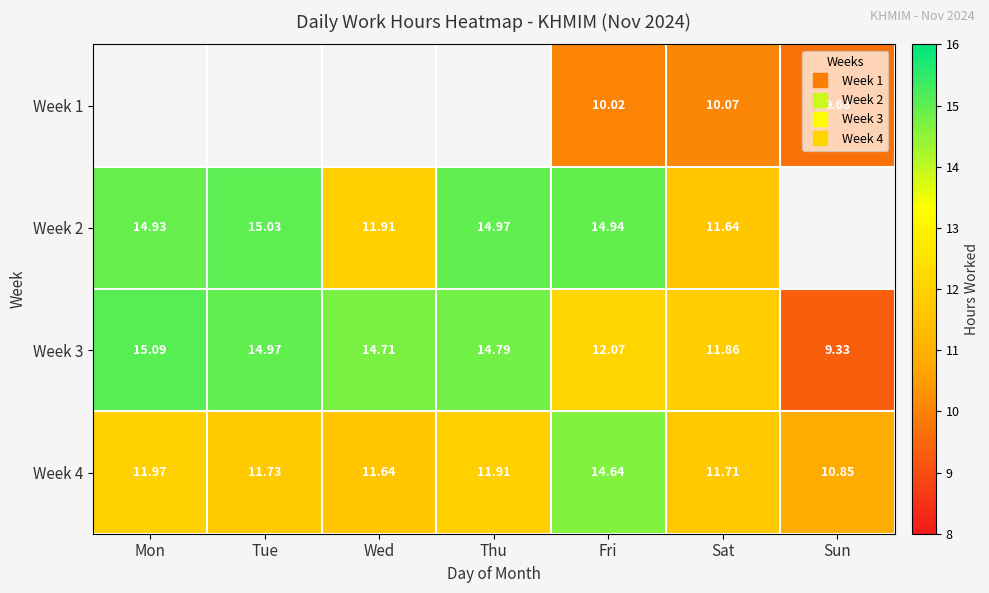

What is the difference between the maximum and minimum values in the Week 3 series?

5.8